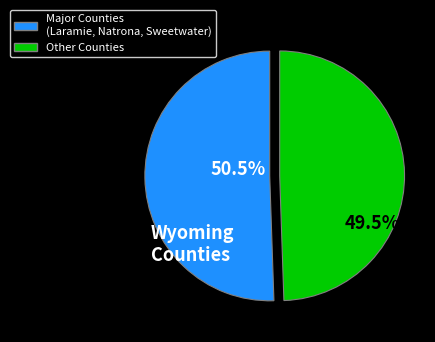

What is the total percentage of Major Counties (Laramie, Natrona, Sweetwater) and Other Counties?

100.0%